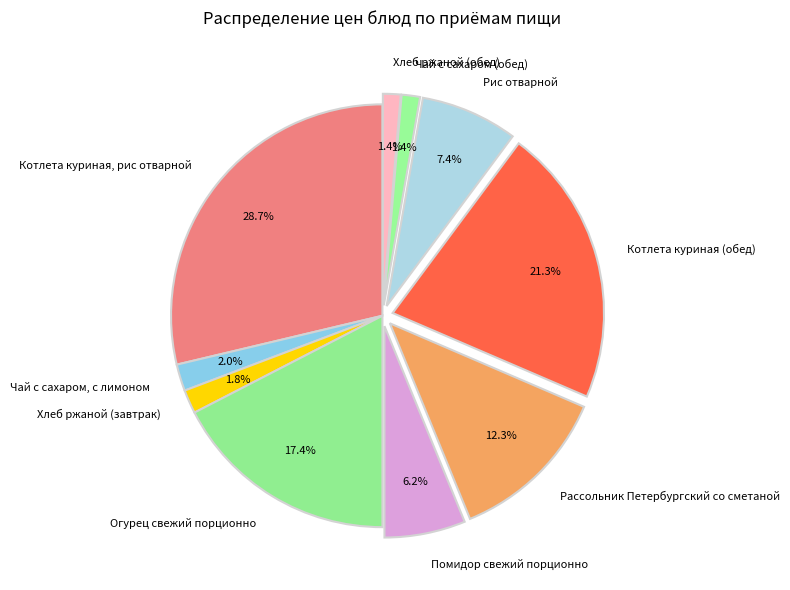

To the nearest percent, what is the difference between the largest and smallest slice percentages?

27%